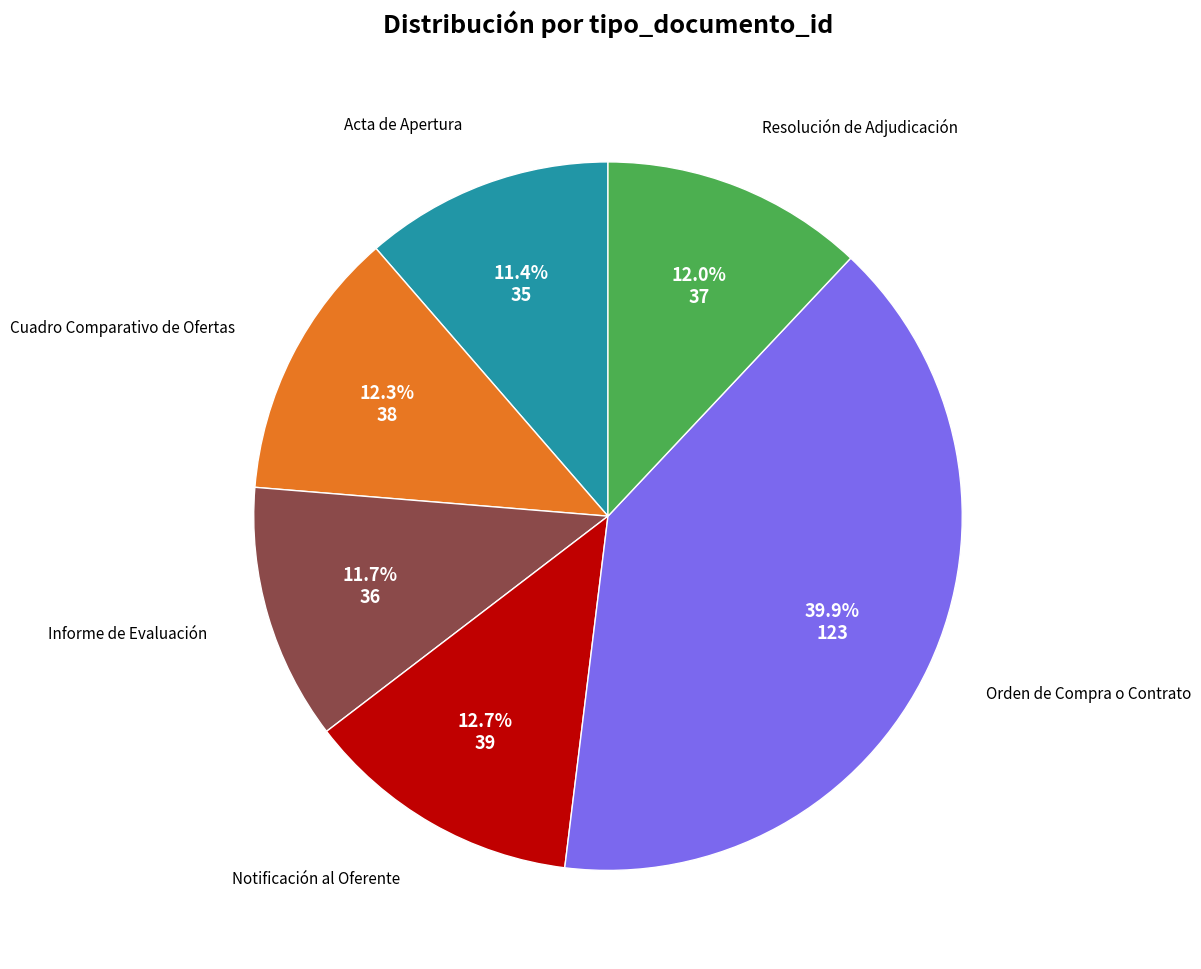

Does any single category account for the majority?

No